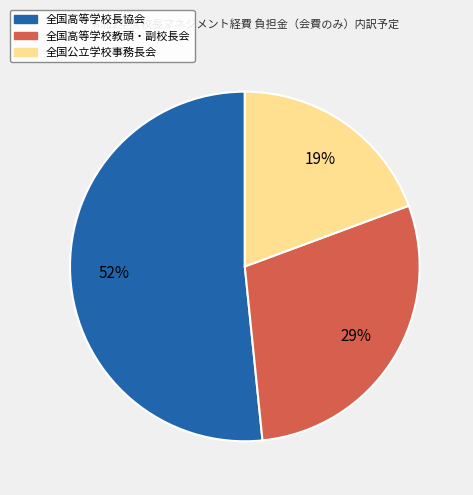

Does 全国高等学校教頭・副校長会 represent more than half of the total?

No